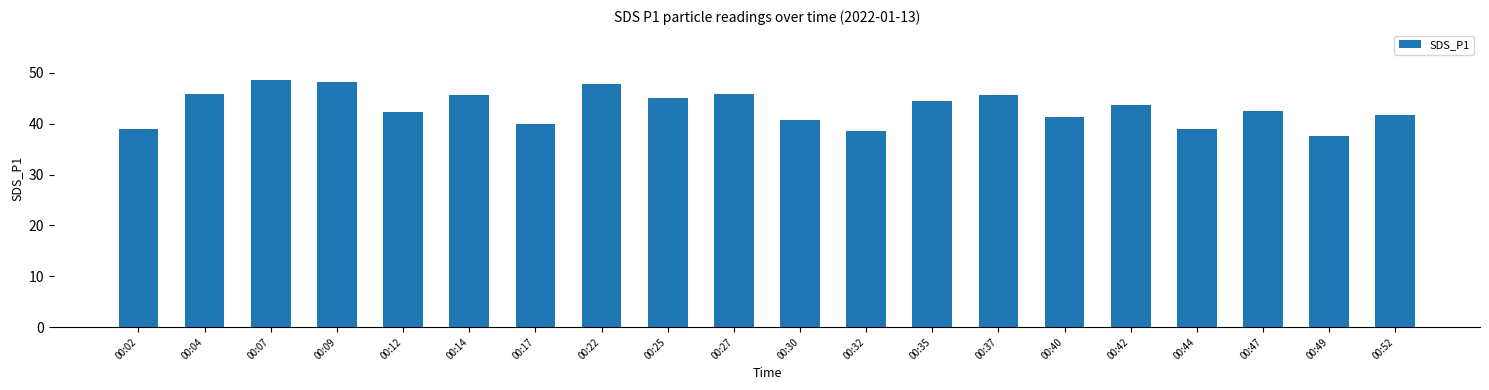

Read the value at 00:07.

48.7